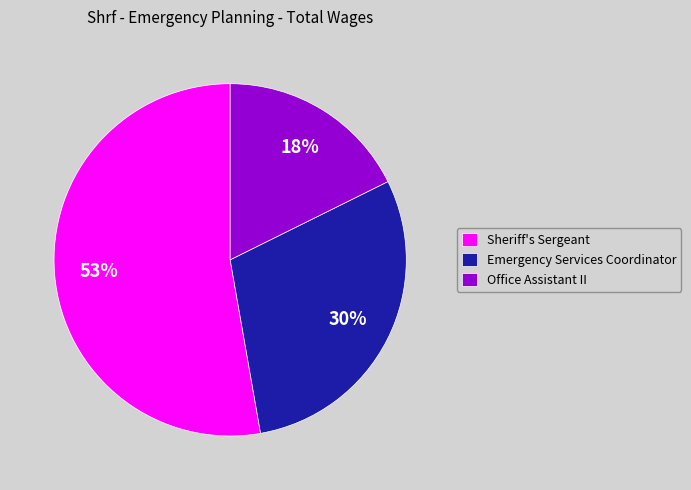

Between Sheriff's Sergeant and Emergency Services Coordinator, which is larger?

Sheriff's Sergeant